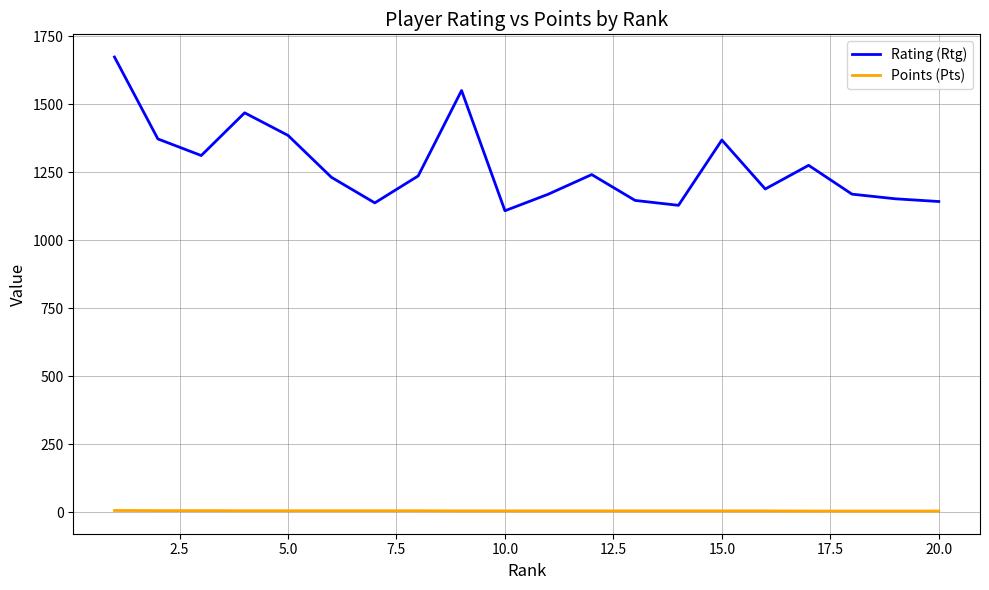

What is the maximum value shown in the chart?

1673.0